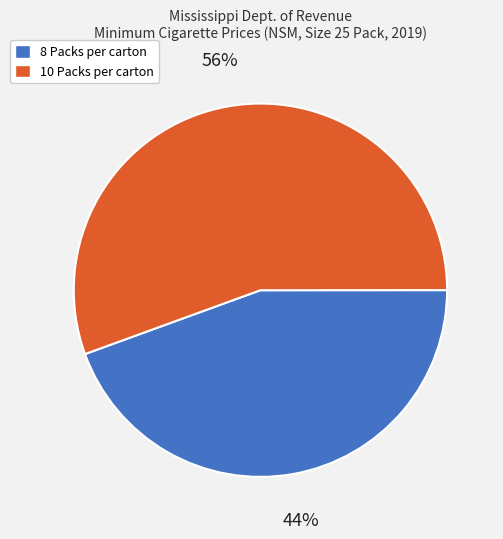

What percentage is the 8 Packs per carton slice, to the nearest percent?

44%